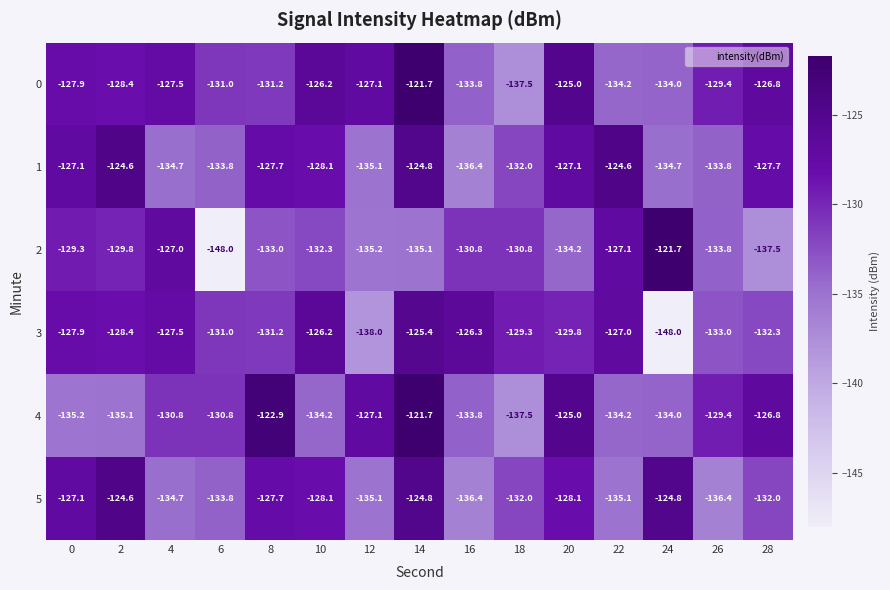

At which label does 2 reach its minimum?

6